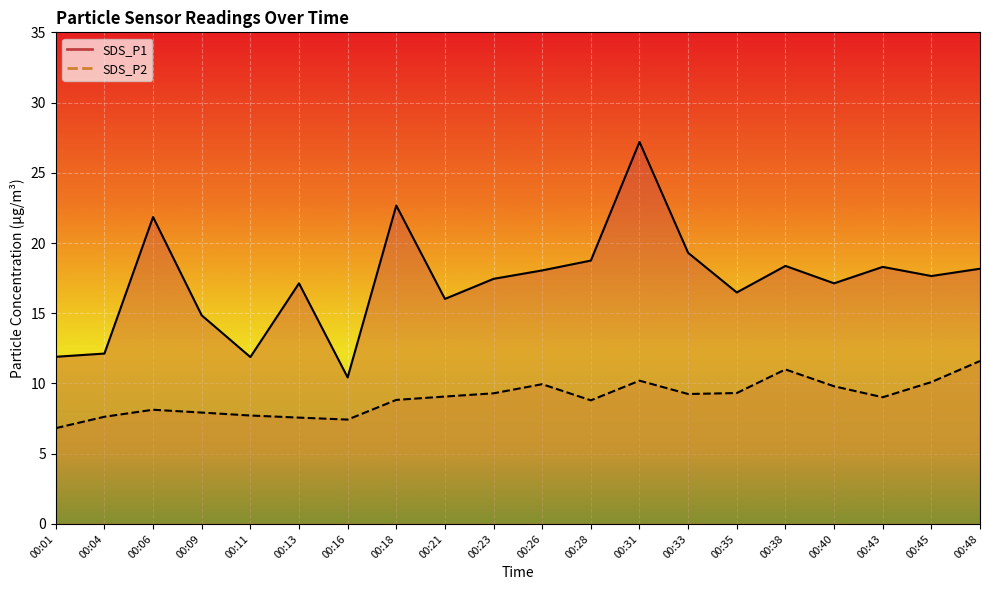

Where is the first local maximum for SDS_P1?

00:06